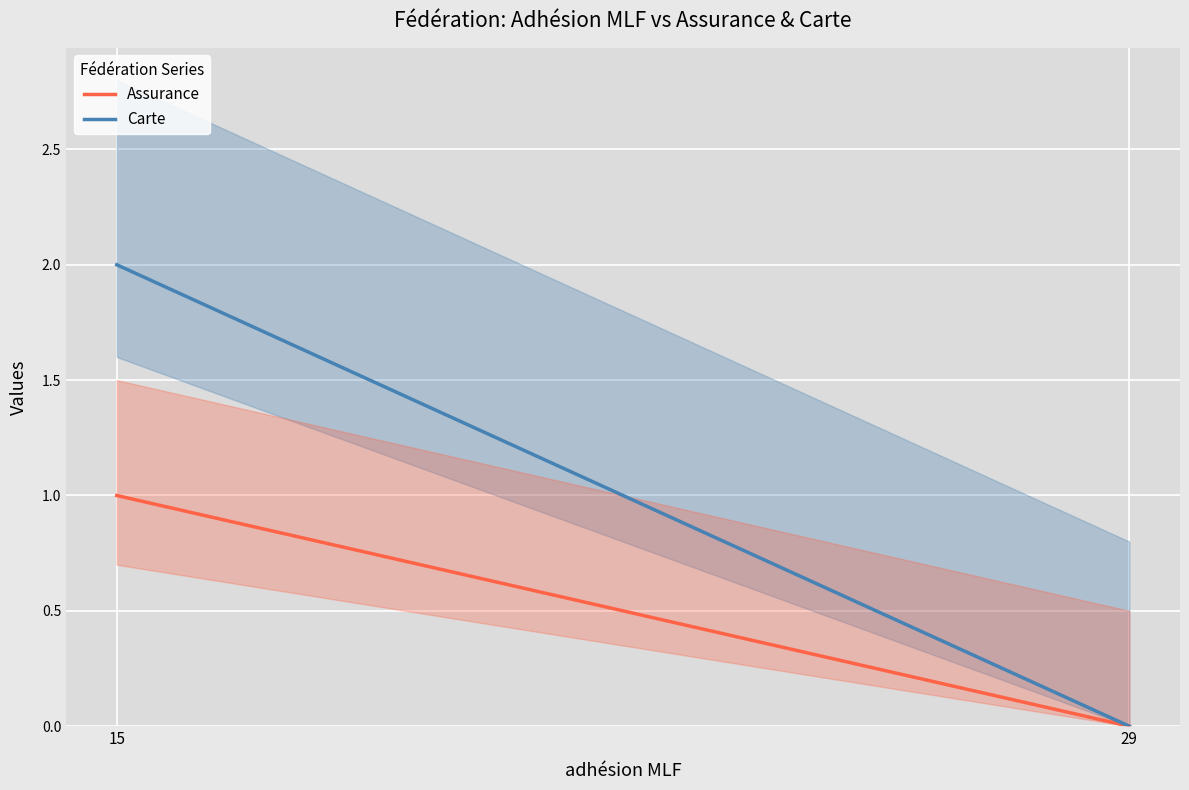

How many positive values does the Assurance series have?

1